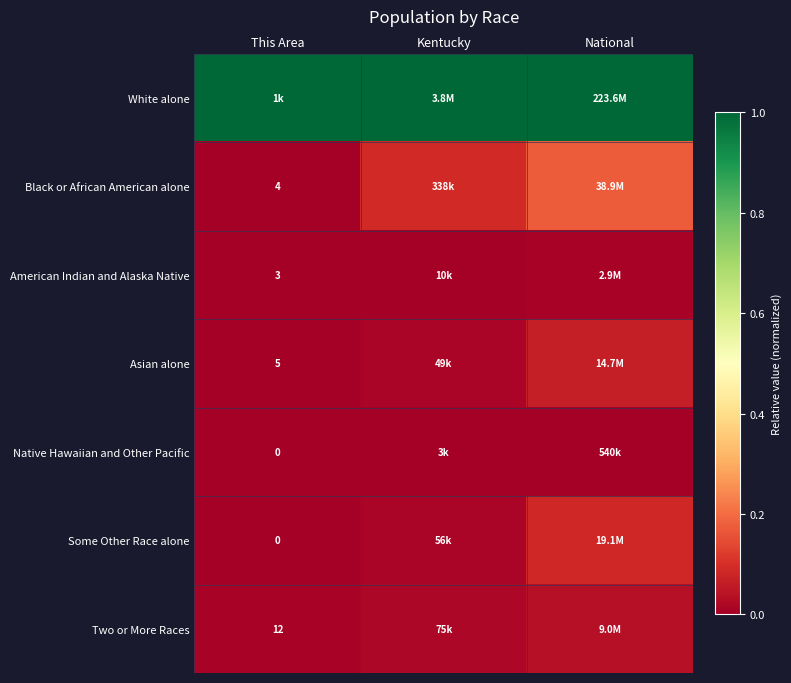

At which category is the sum across all series the highest?

National